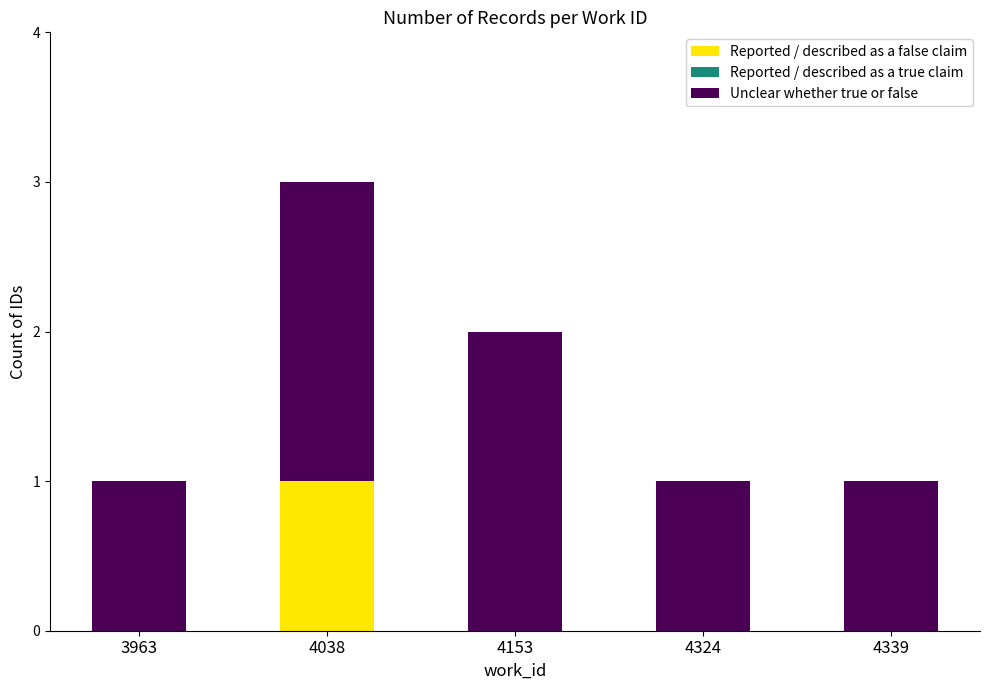

The Reported / described as a false claim series shows 0 at 4038. True or false?

False